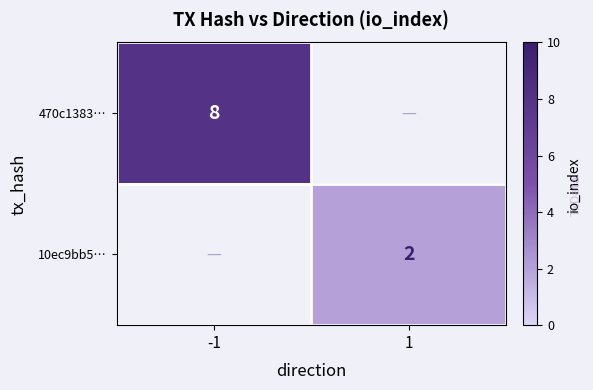

Is it true that 10ec9bb5… equals 3 at 1?

False